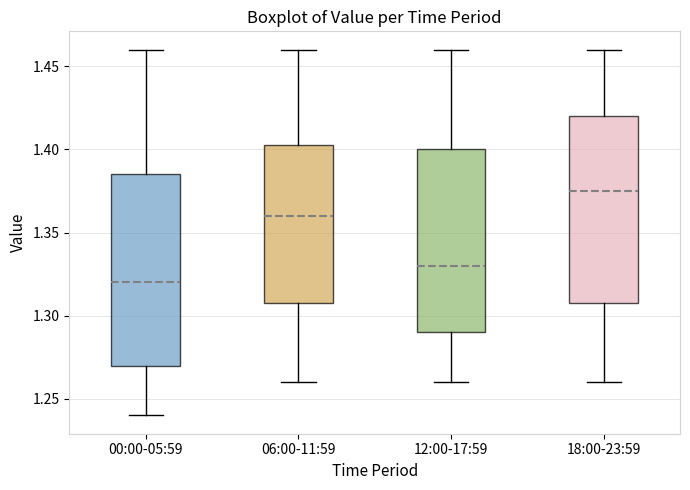

Where does the median line of the box for 18:00-23:59 sit on the y-axis? The values are not printed on the chart, so give them approximately, as read against the axis.

1.375